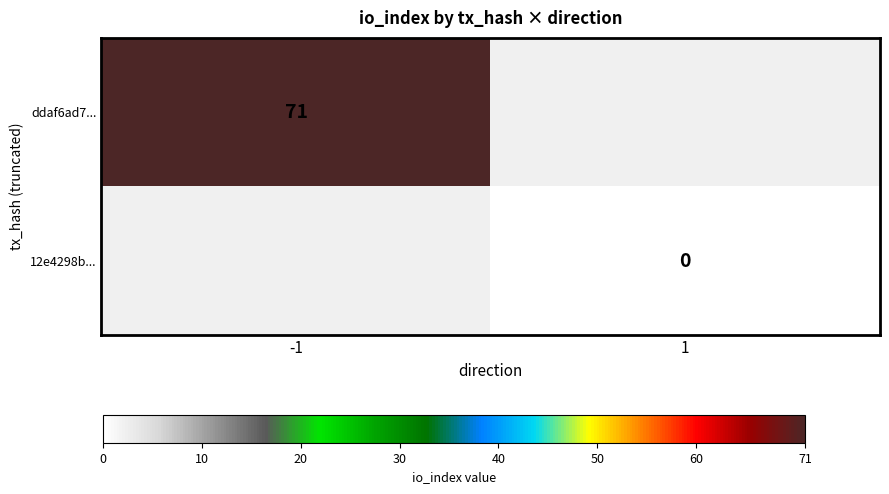

Which category has the lowest value across all series?

1